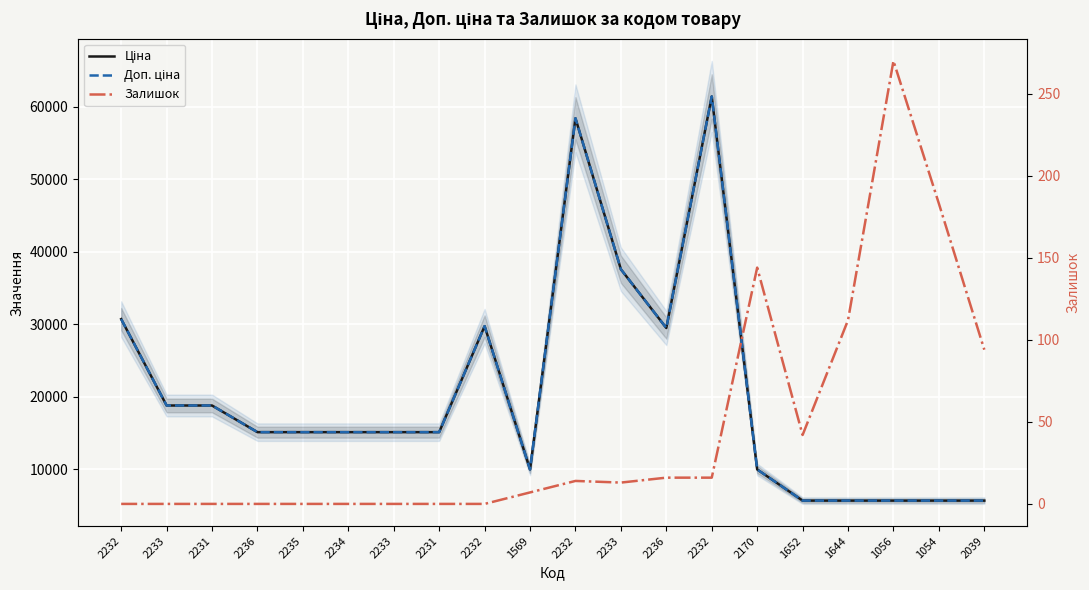

At which label is Ціна closest to 33554?

2232